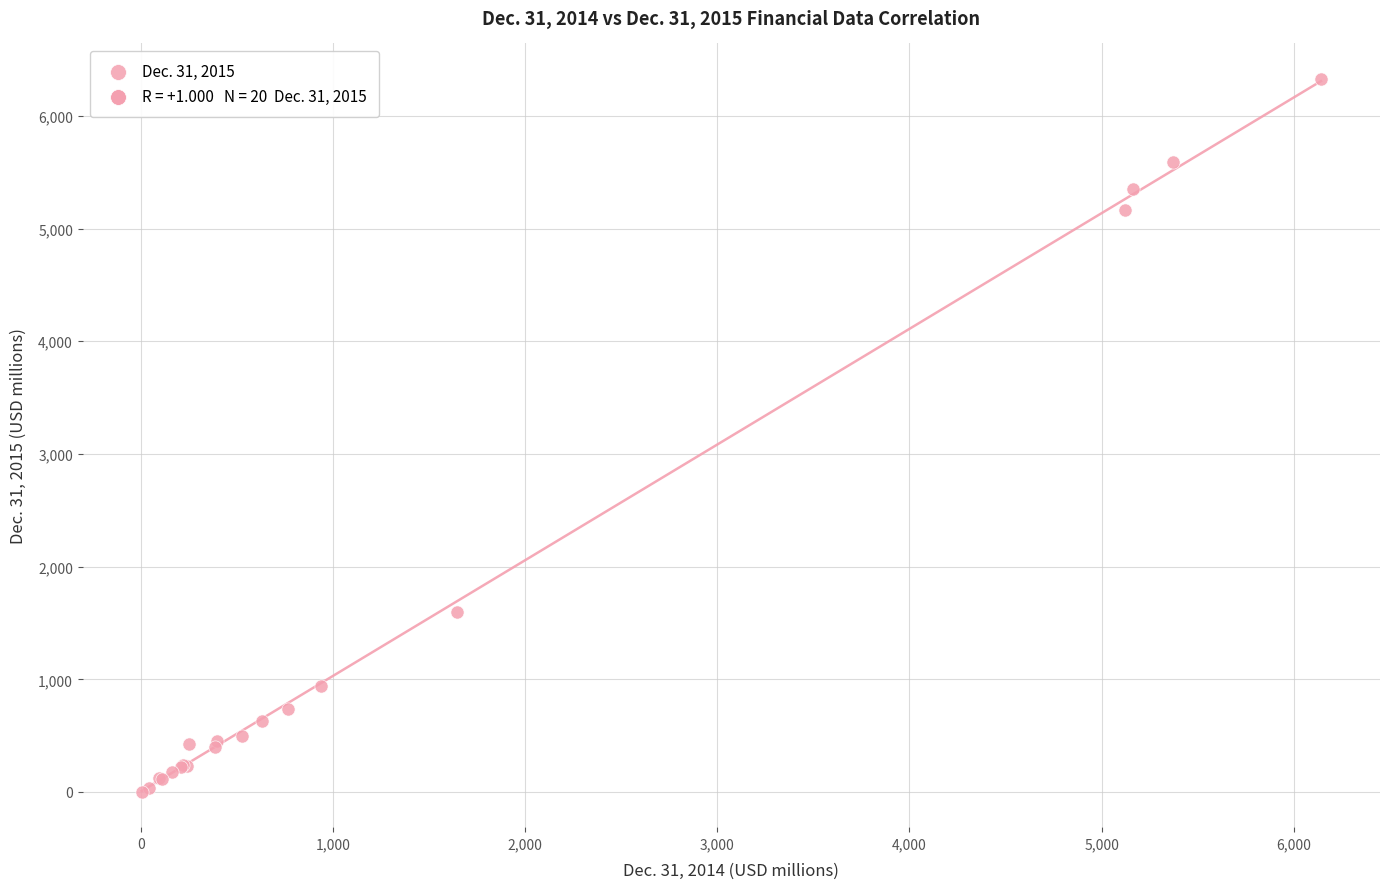

What Y value in the scatter plot is closest to 3165?

1596